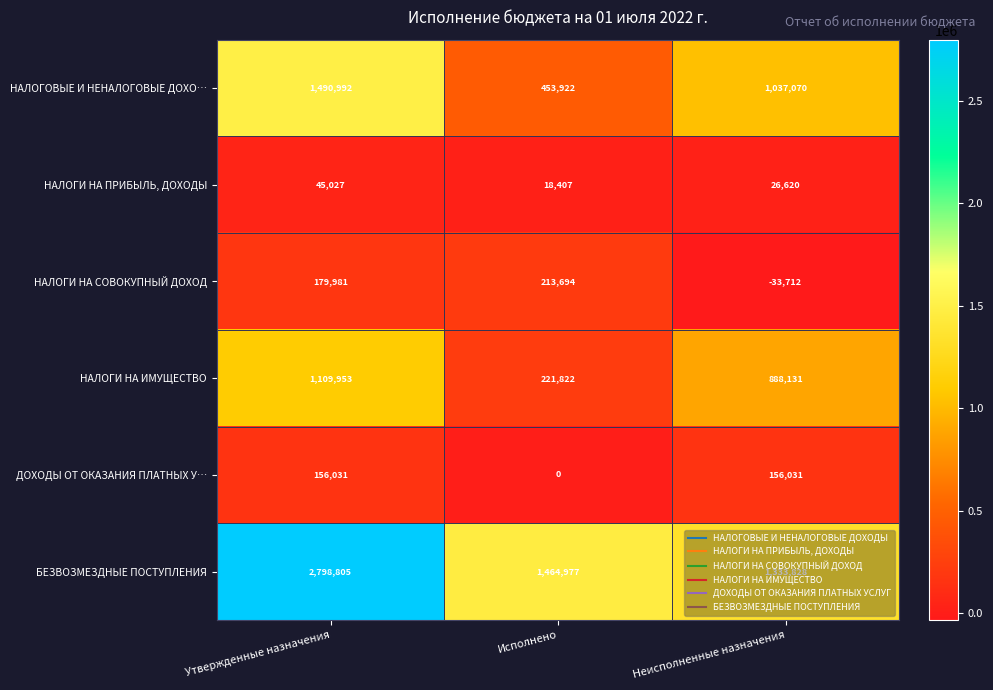

What is the difference between the maximum and minimum values in the НАЛОГИ НА СОВОКУПНЫЙ ДОХОД series?

247406